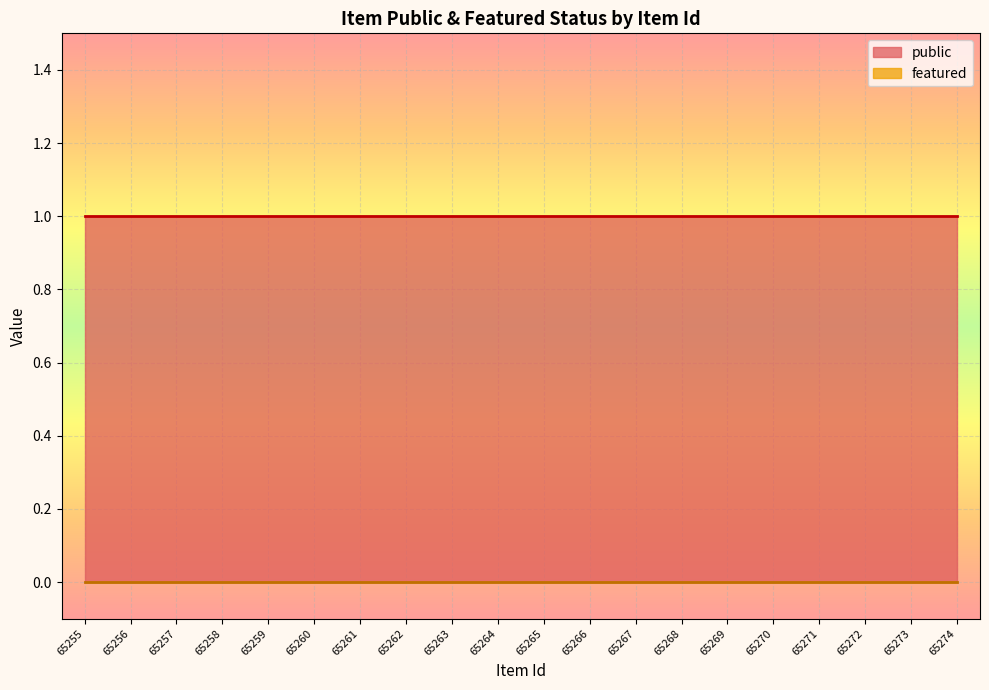

The public series shows 1 at 65272. True or false?

True